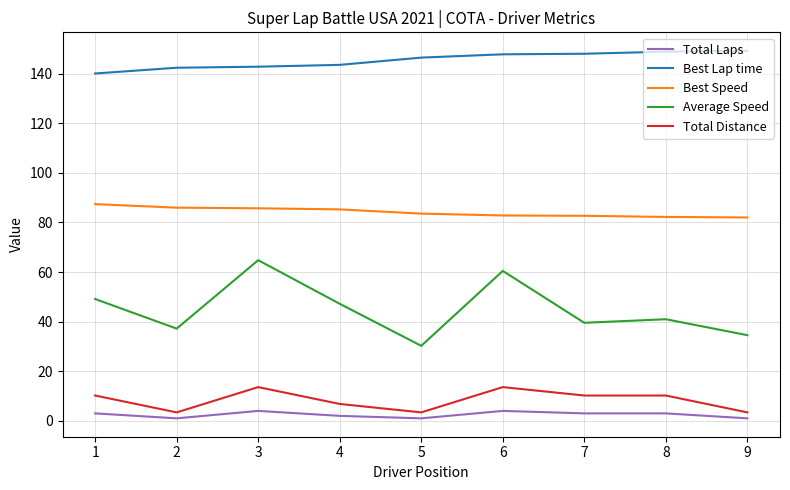

What value does the Total Laps series have at 7?

3.0